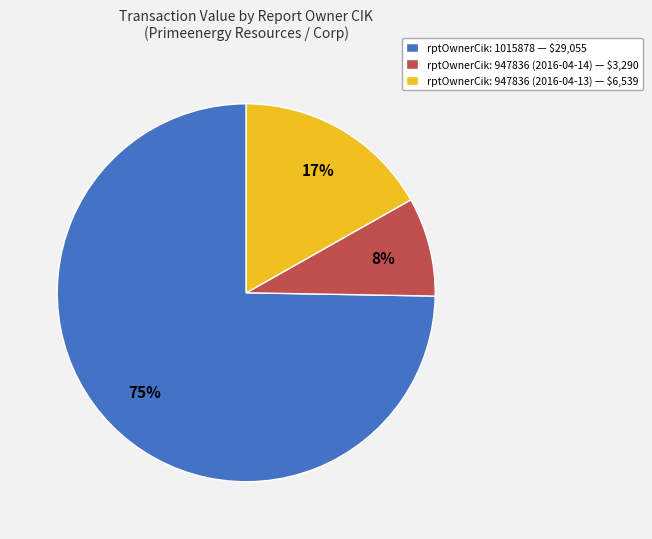

How many slices are in this pie chart?

3